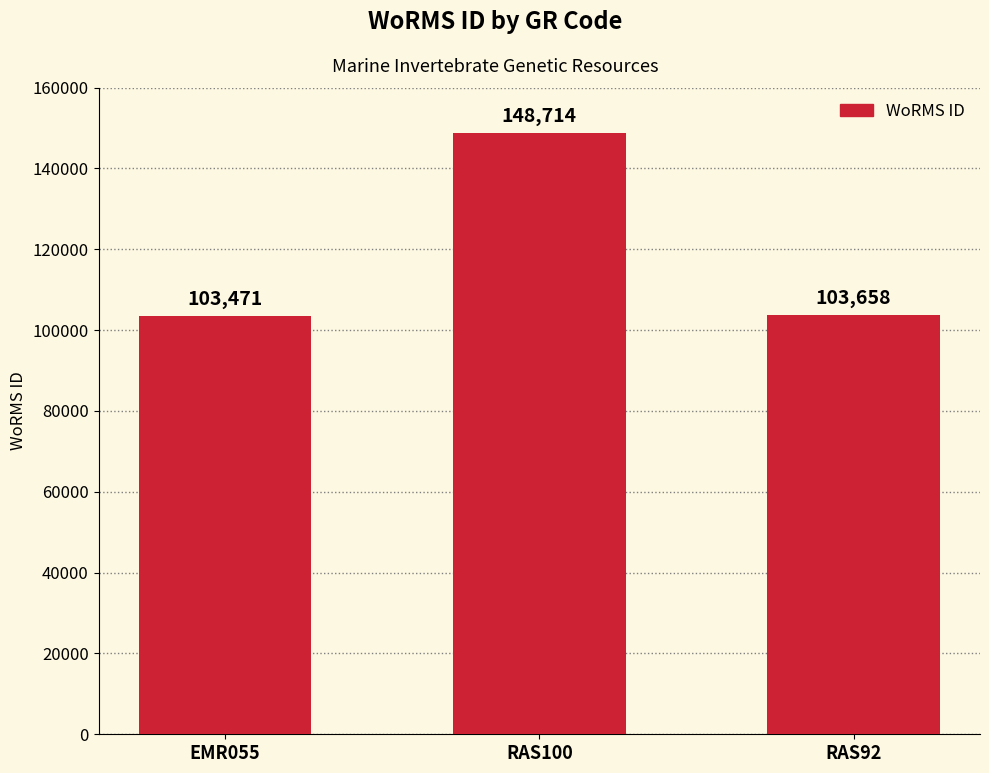

How many bars are there in total?

3